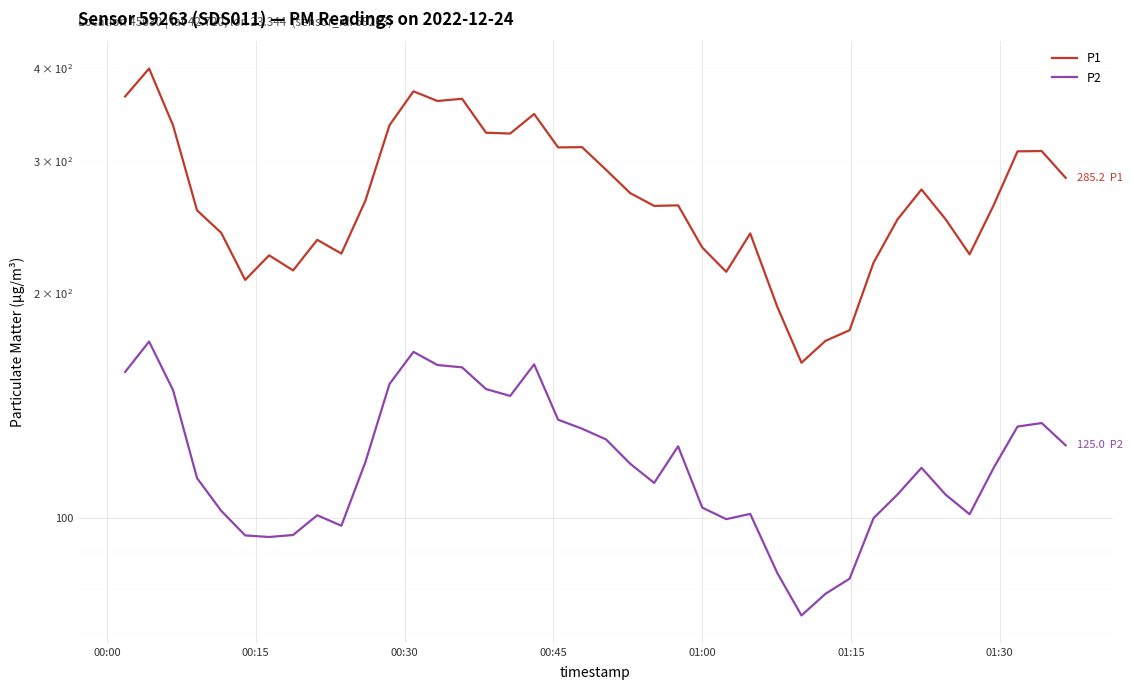

Reading right to left, transcribe all the data shown in this chart.

P1: 285.2	309.8	309.4	262.0	225.3	250.9	275.1	250.9	219.6	178.3	172.5	161.2	191.5	240.2	213.4	230.0	262.0	261.6	272.1	292.3	313.5	313.2	347.2	326.9	327.8	363.9	361.4	372.4	335.4	265.7	225.8	235.6	214.3	224.6	208.2	240.7	258.0	335.1	399.5	366.6
P2: 125.0	133.9	132.4	116.5	101.1	107.3	116.6	107.4	99.8	82.8	79.1	74.0	84.3	101.2	99.5	103.2	124.6	111.3	118.1	127.3	131.6	135.3	160.4	145.6	148.7	159.0	160.1	166.8	151.0	118.7	97.5	100.8	94.8	94.2	94.7	102.2	113.0	148.2	172.1	156.8